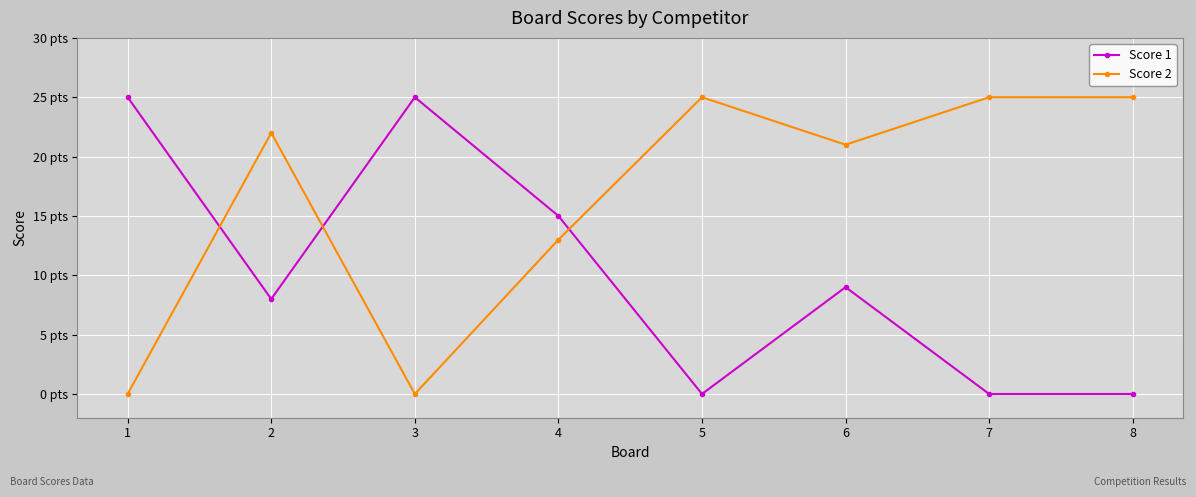

How many interior local peaks does the Score 2 series have?

2